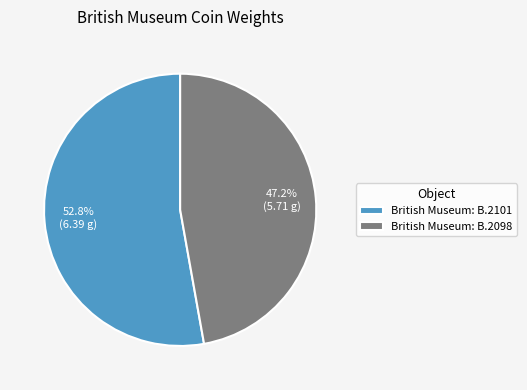

To the nearest percent, what percentage of the pie is British Museum: B.2101?

53%